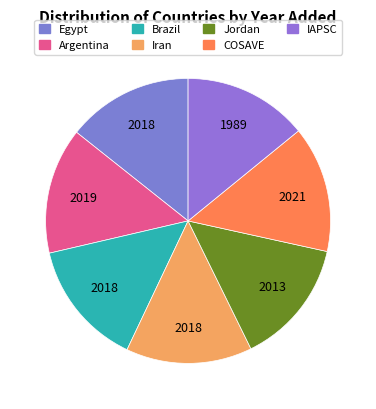

To the nearest percent, what is the combined percentage of Jordan and Iran?

29%